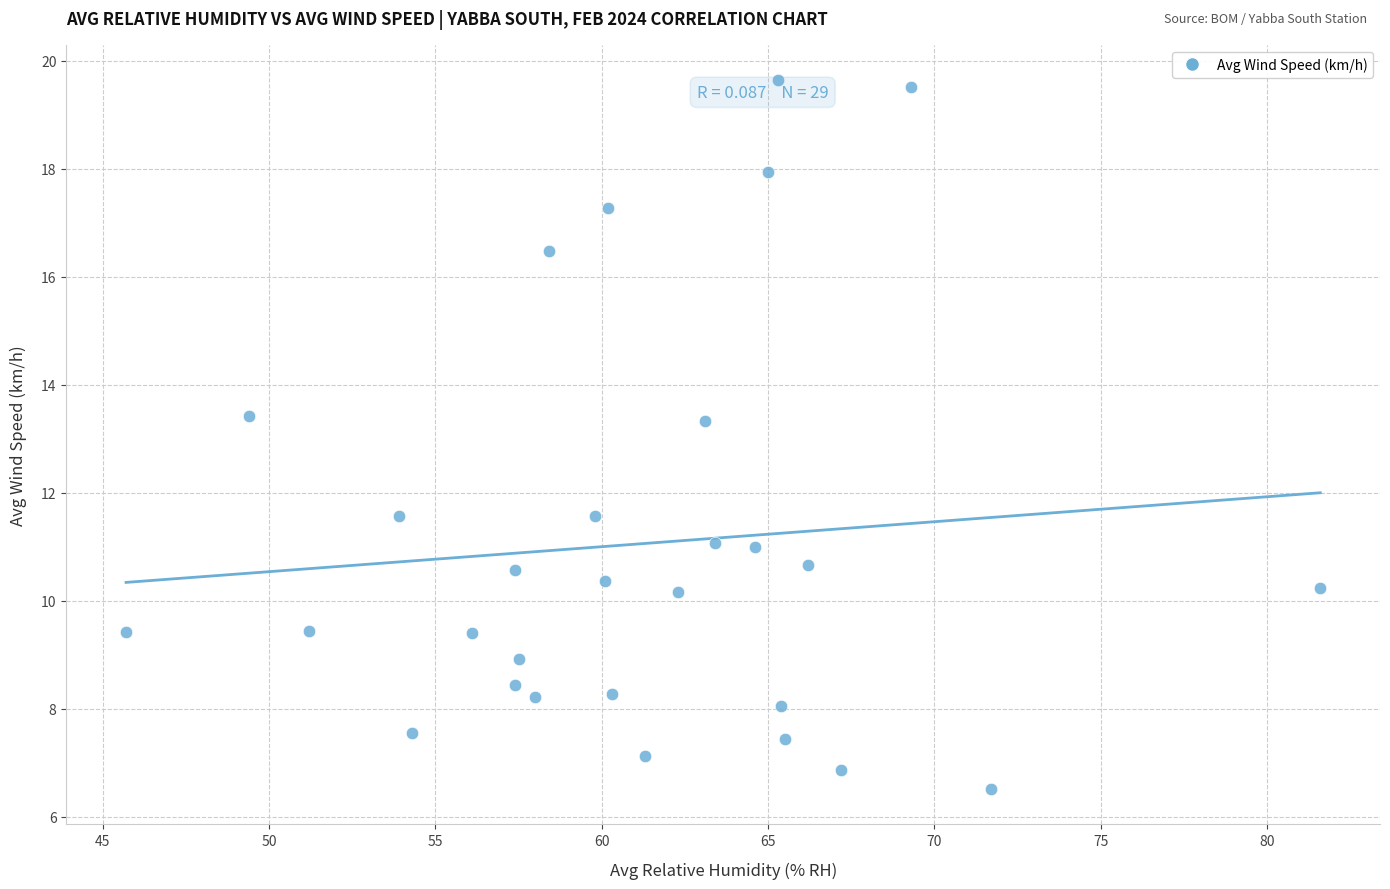

What is the range of Y values (max minus min)?

13.1